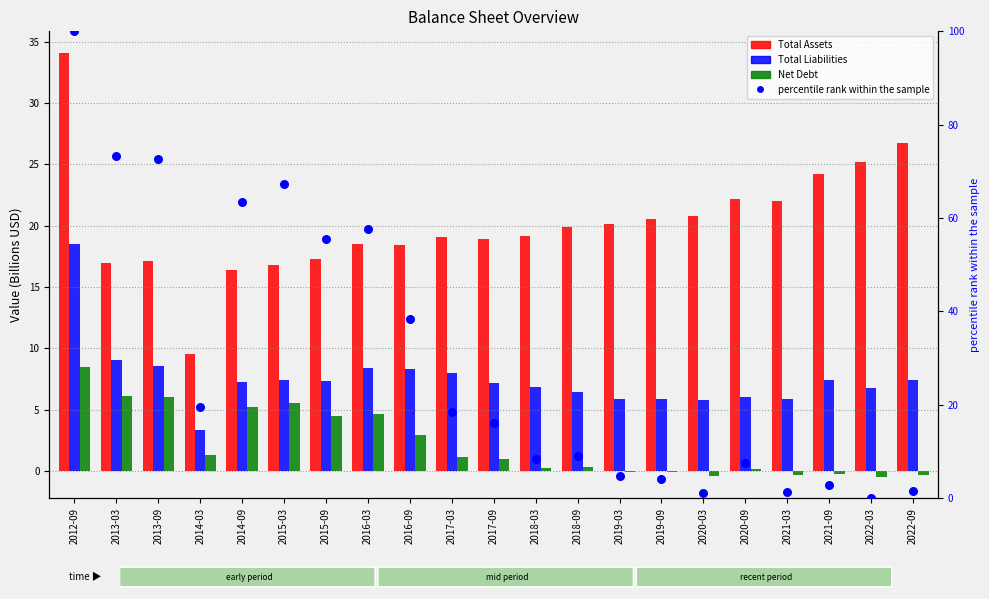

What are all the series names shown in the legend?

Total Assets, Total Liabilities, Net Debt, percentile rank within the sample